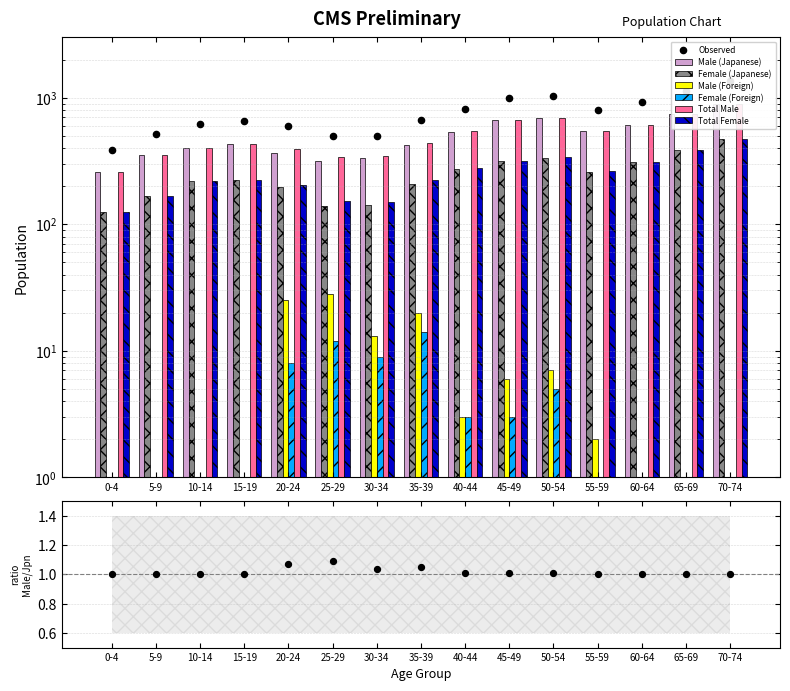

Which series reaches the minimum Y coordinate?

Male (Foreign)